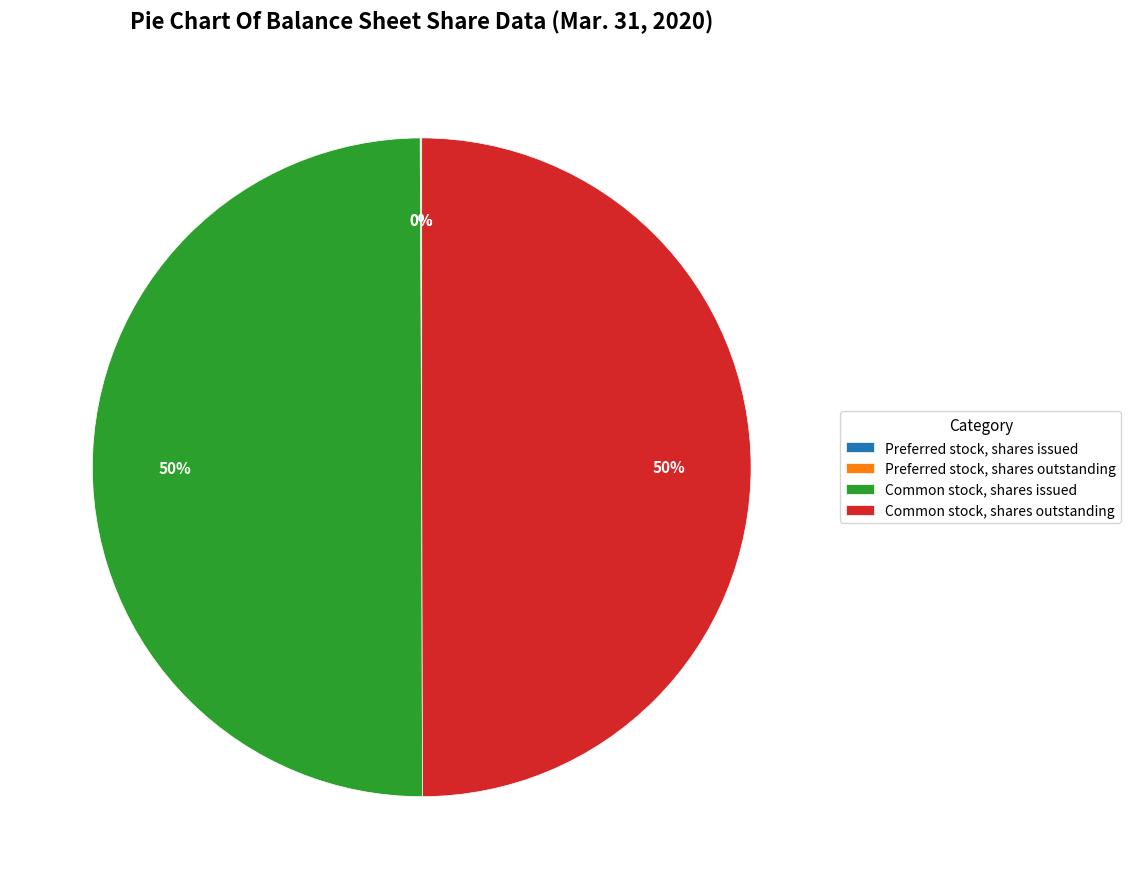

The Common stock, shares outstanding slice represents 50% of the pie. True or false?

True